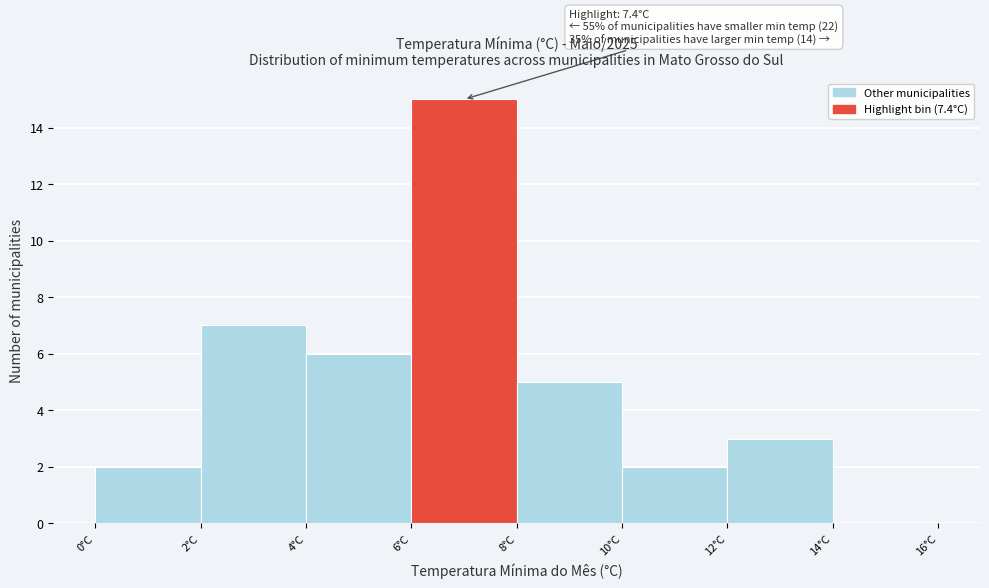

Over which range of the x-axis is the bar tallest?

6 to 8